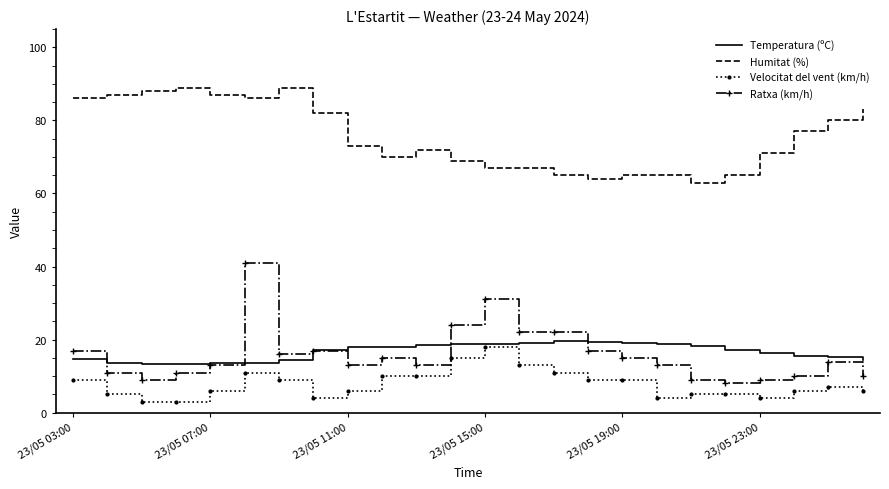

What is the maximum value shown in the chart?

89.0